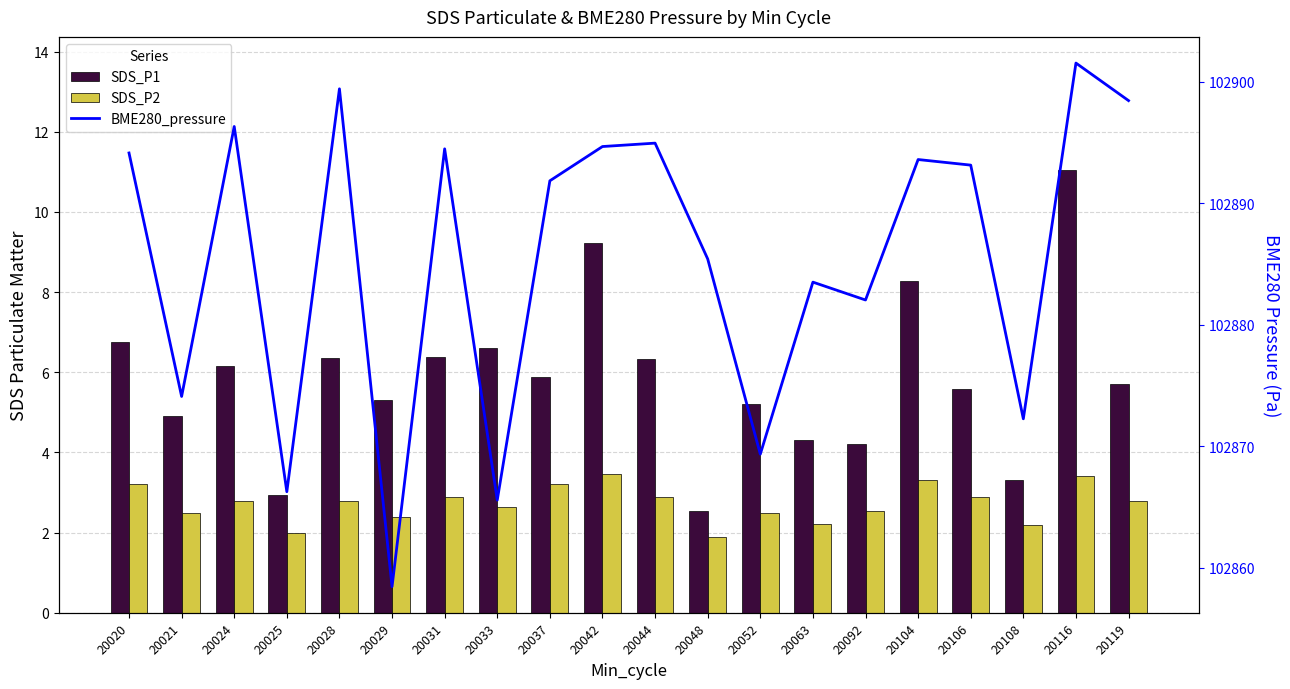

Where is SDS_P2 nearest to the value 2?

20025